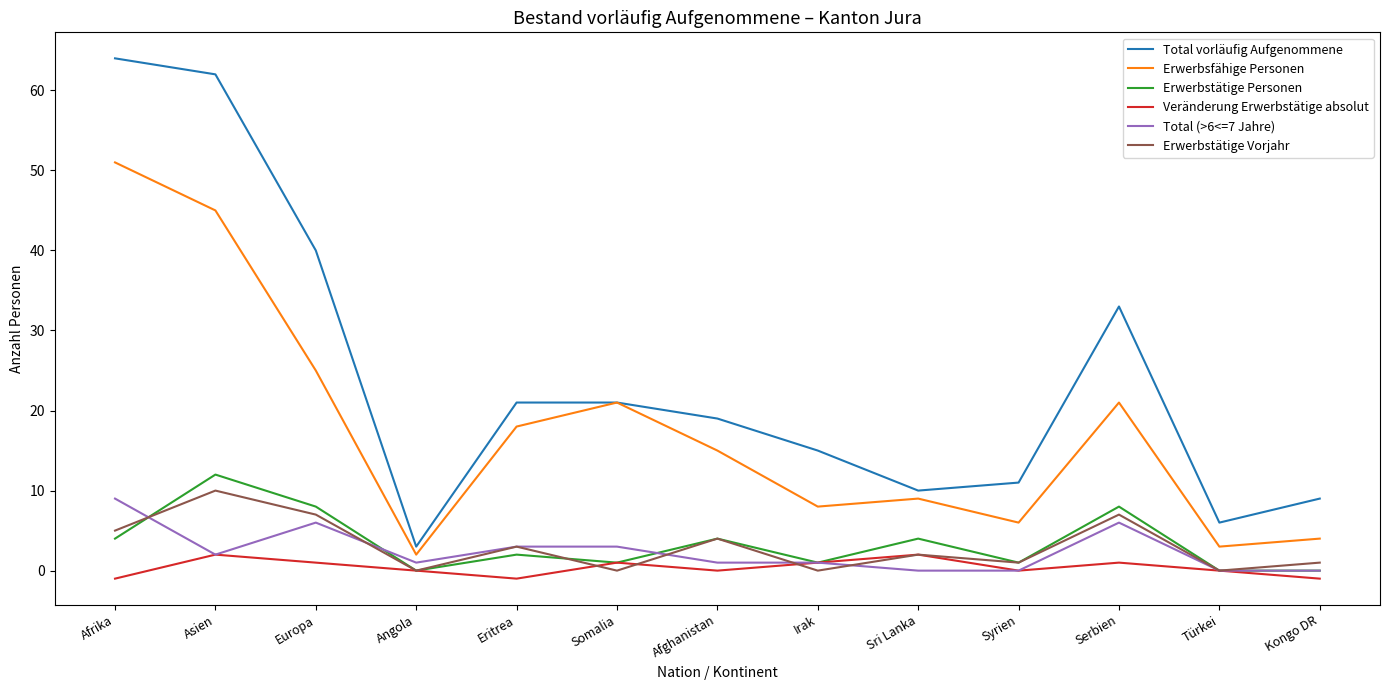

Where is the first local minimum for Veränderung Erwerbstätige absolut?

Eritrea